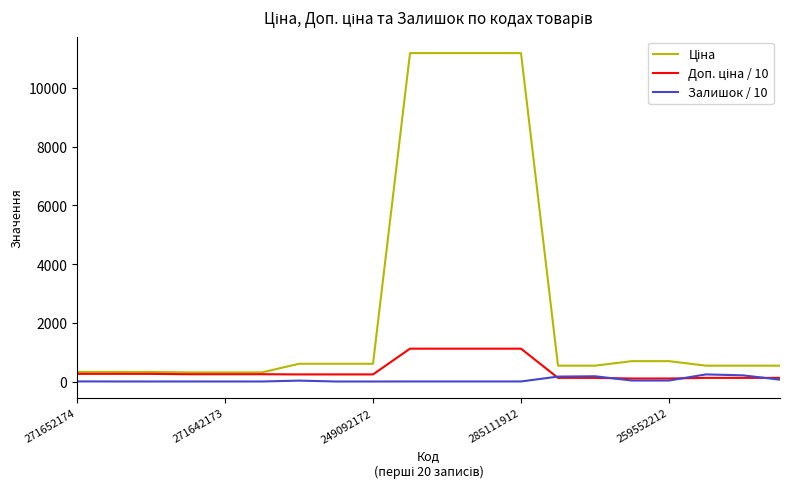

What is the maximum value shown in the chart?

11188.2